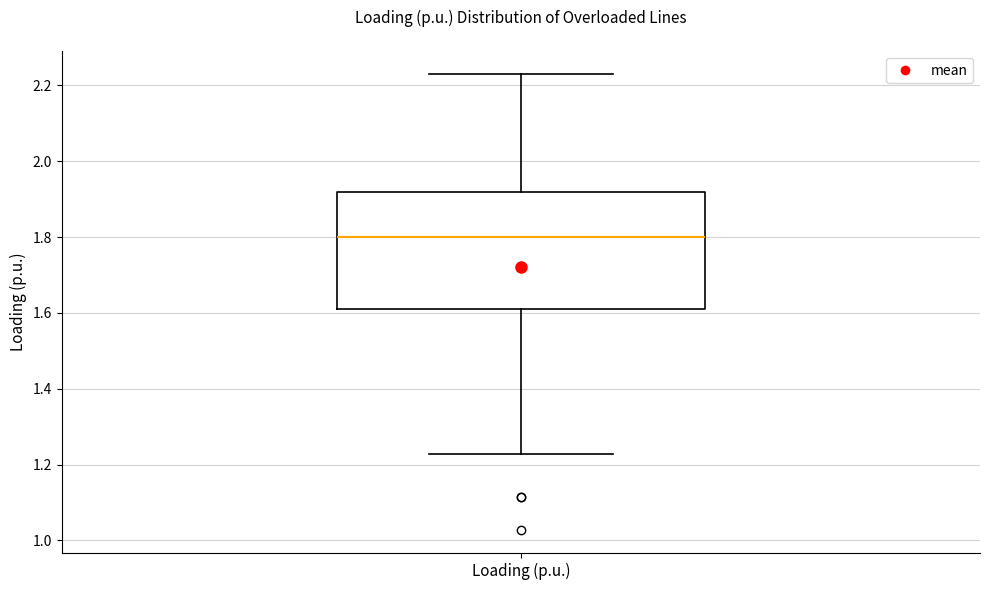

Transcribe this box plot: give where the median line is, the range the box spans, and where the two whiskers end, as read against the y-axis. The values are not printed on the chart, so give them approximately, as read against the axis.

median 1.80, box 1.62 to 1.92, whiskers 1.22 to 2.24